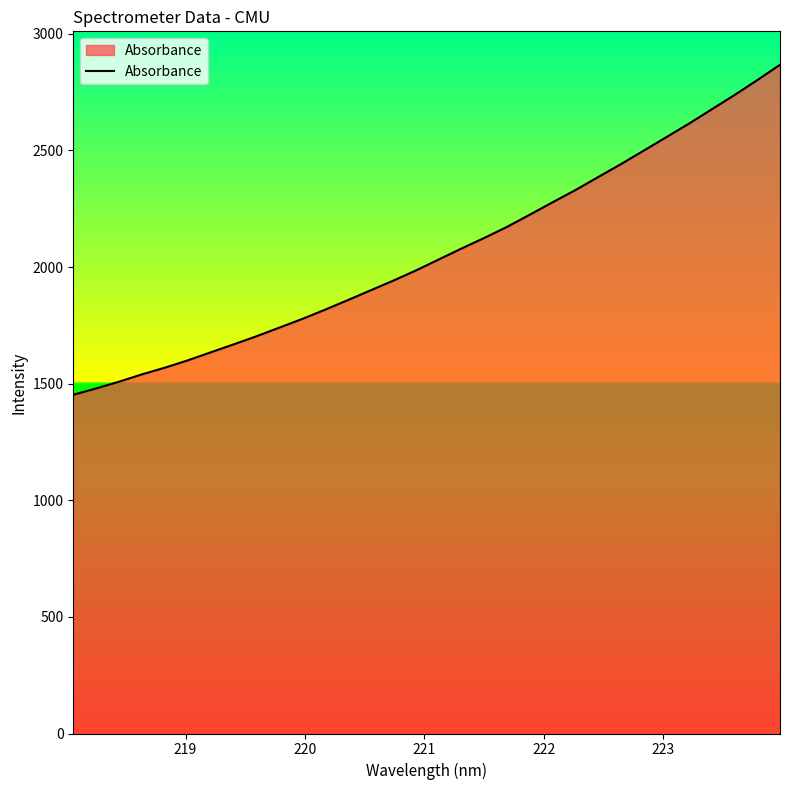

What is the difference between the maximum and minimum values?

1414.8